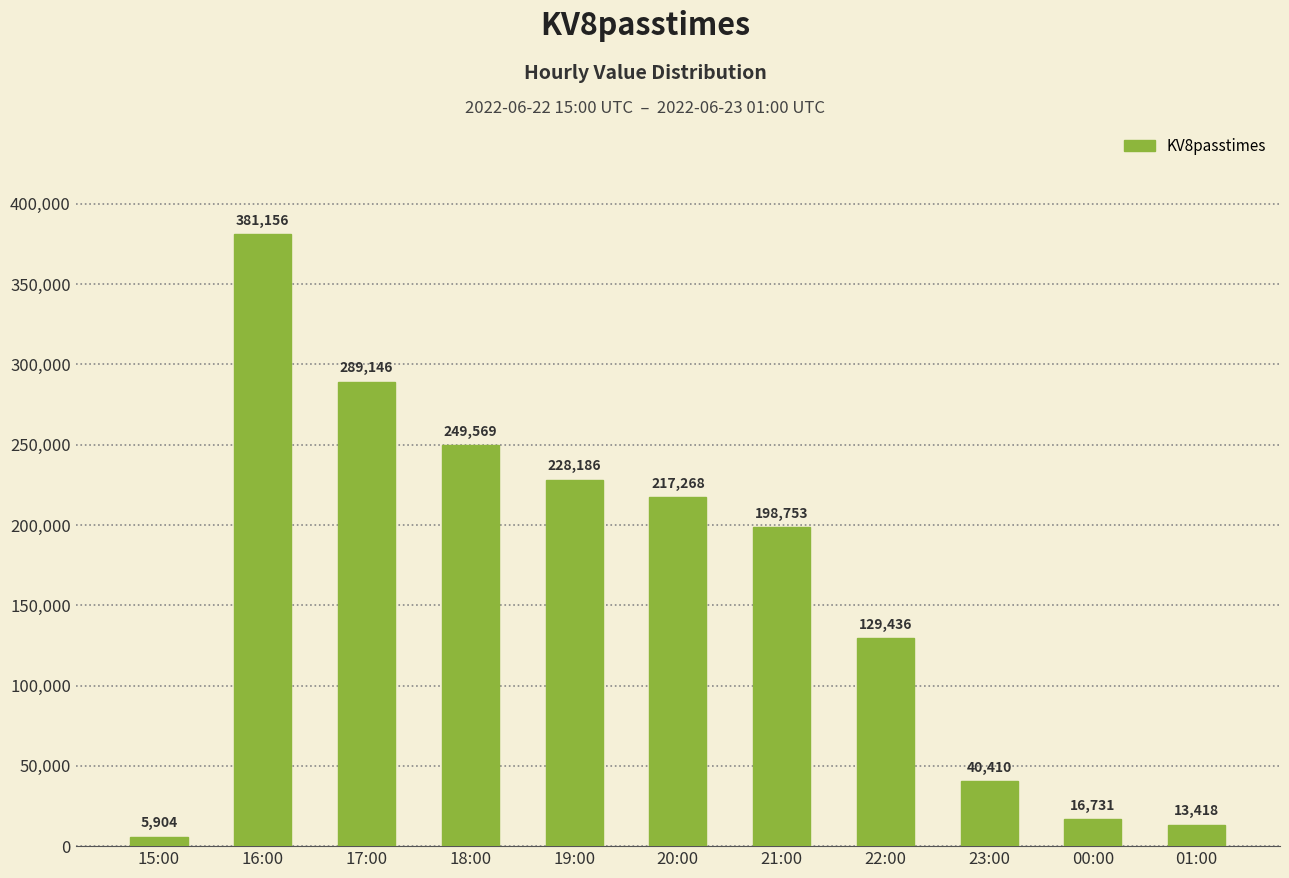

How many data points does each series have?

11